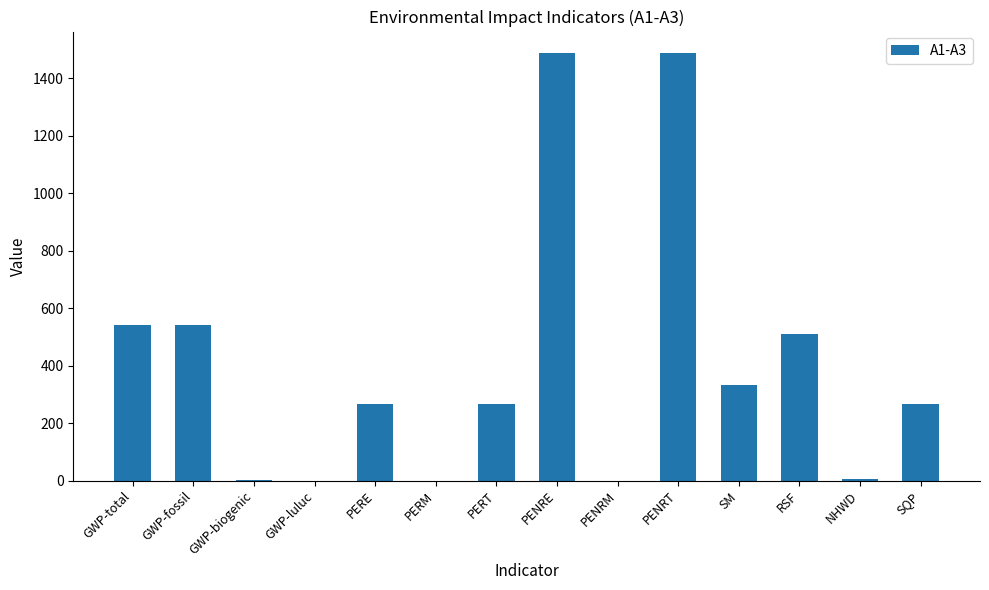

What is the sum of all values?

5706.9